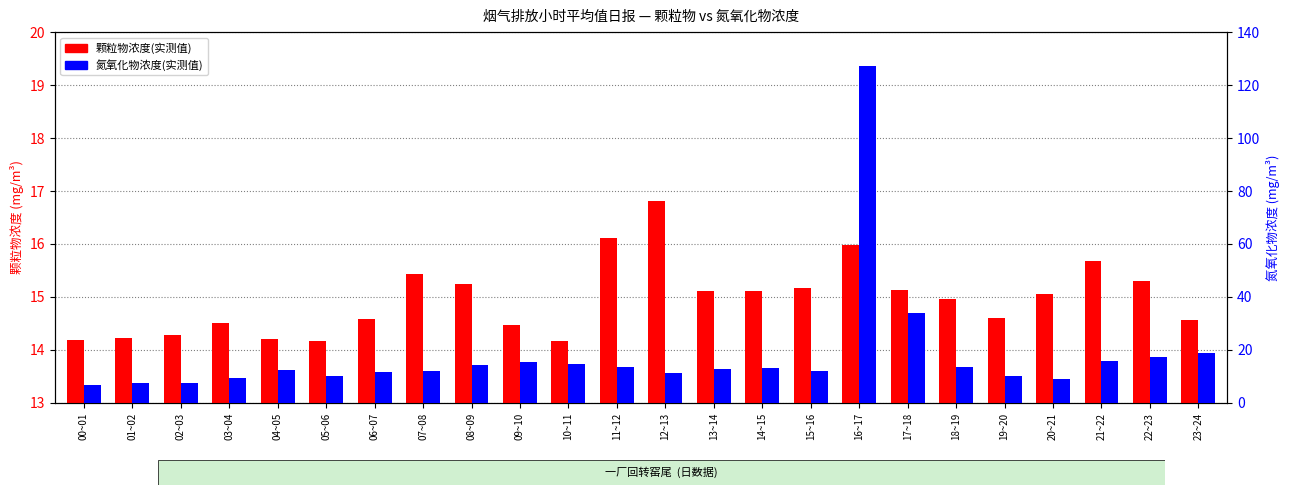

The value of 氮氧化物浓度(实测值) at 20~21 is 15.5. True or false?

False